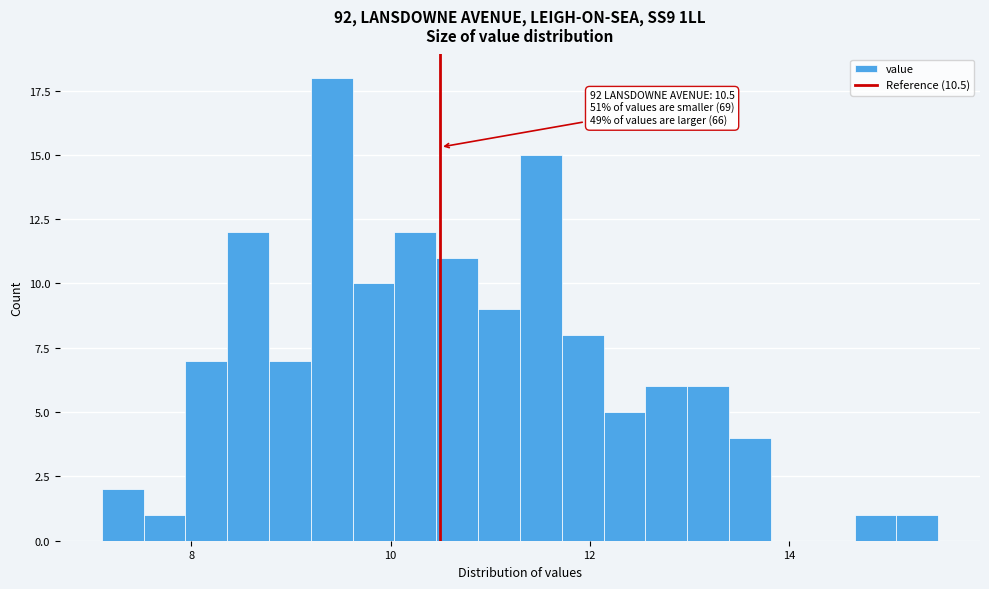

Read against the x-axis, roughly where is the centre of the tallest bar?

9.4